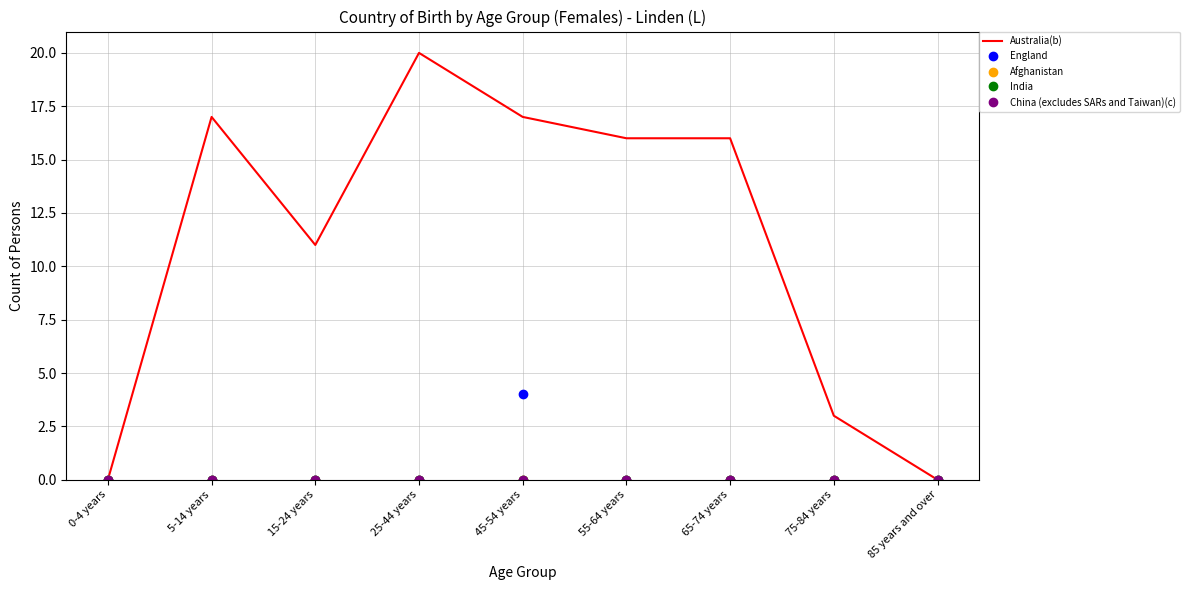

At 25-44 years, list the series in order from smallest to largest.

England, Afghanistan, India, China (excludes SARs and Taiwan)(c), Australia(b)